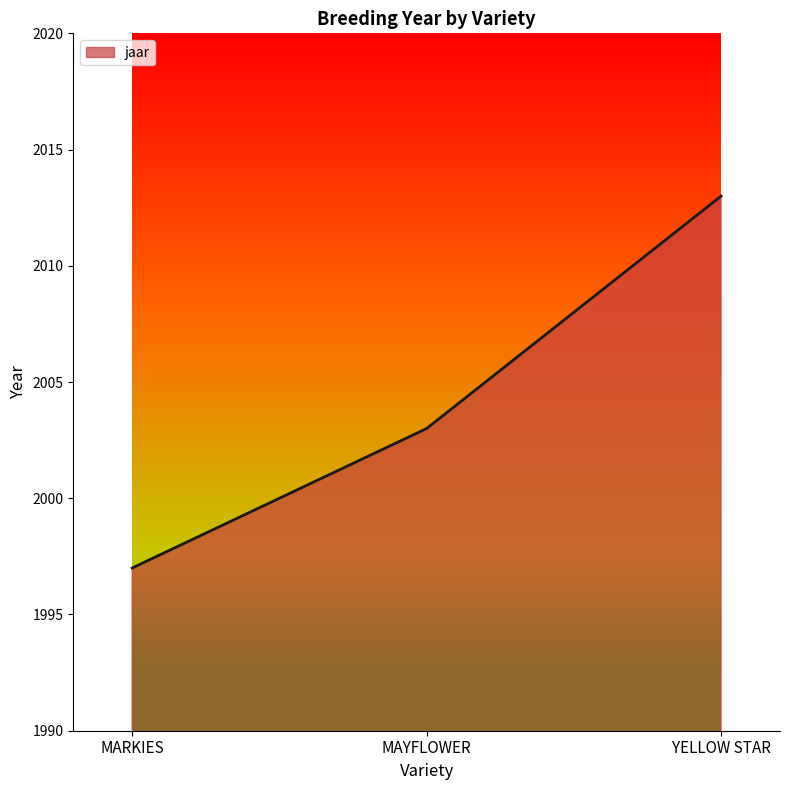

Read the value at MARKIES, to the nearest 5.

1995